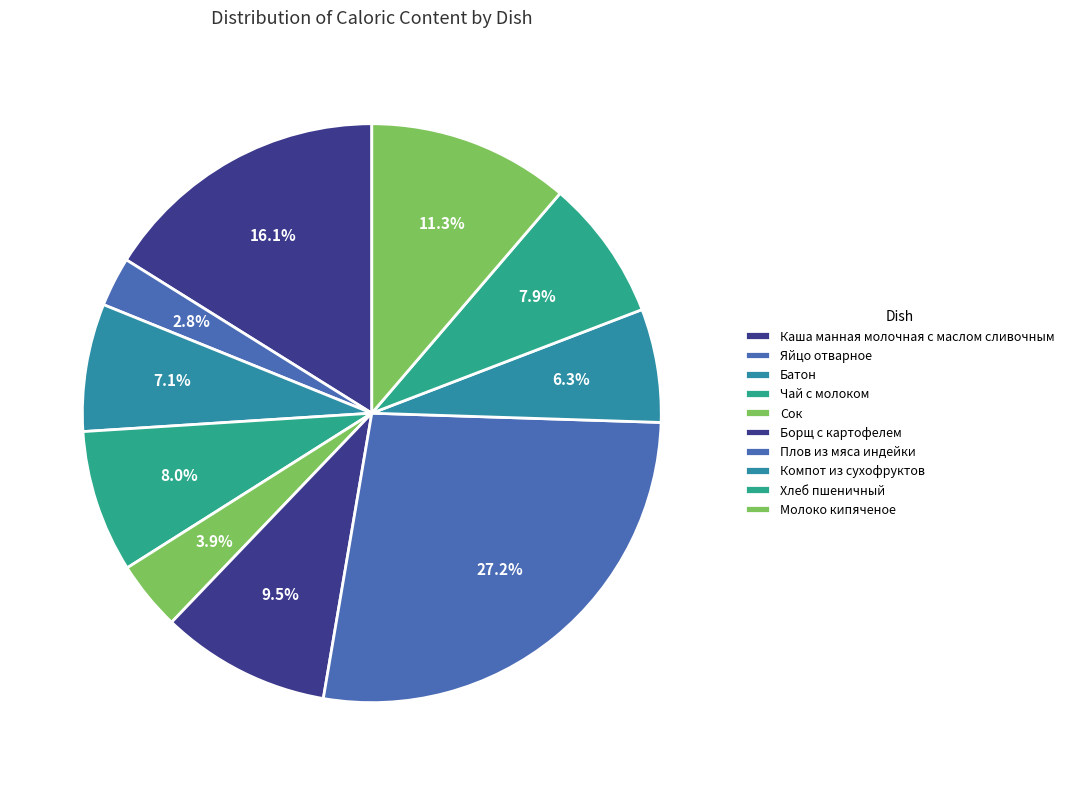

To the nearest percent, what portion does Сок represent?

4%